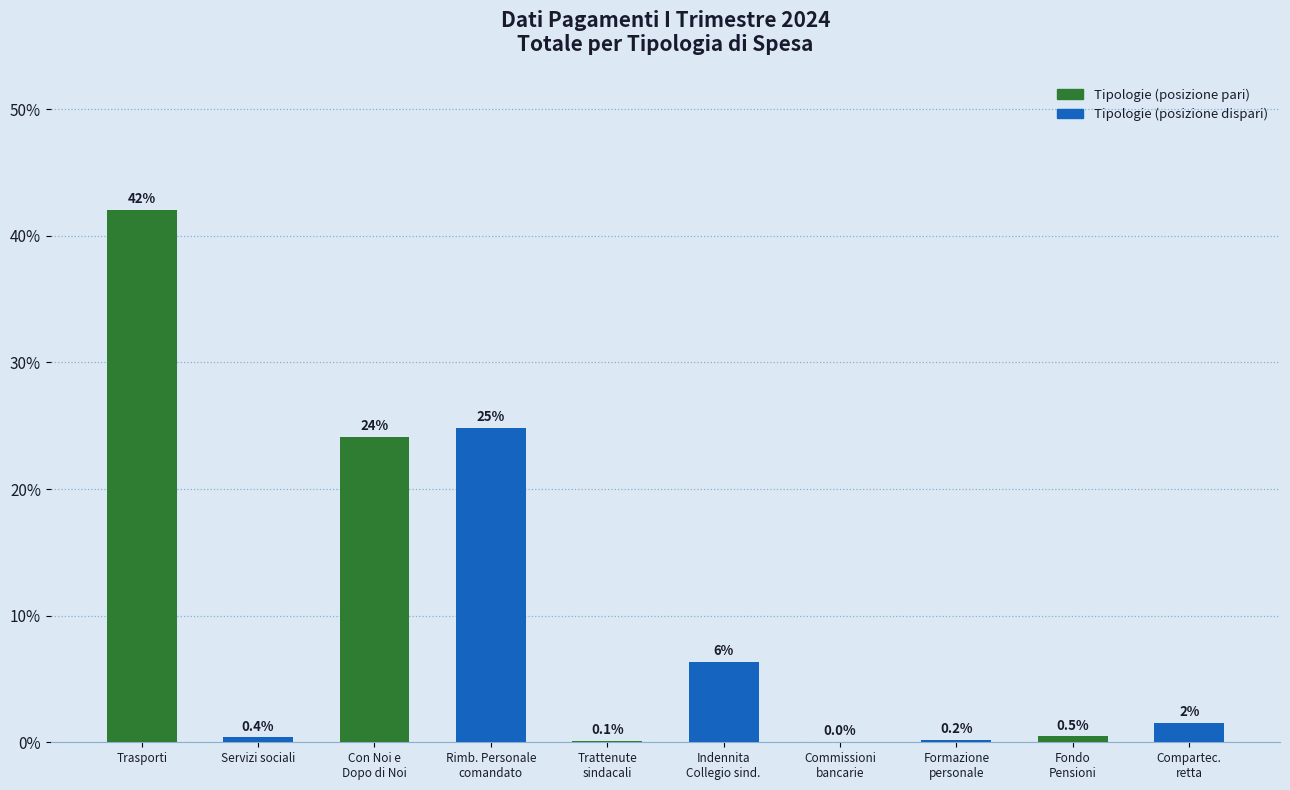

What is the greatest value displayed?

42.1